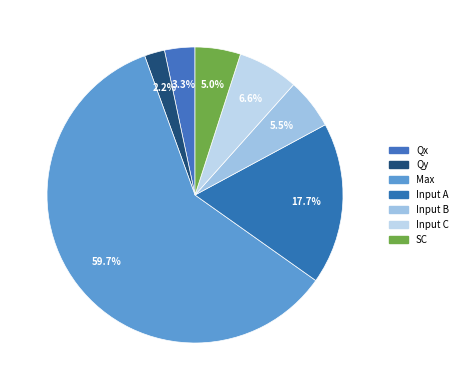

Which slice is the largest?

Max